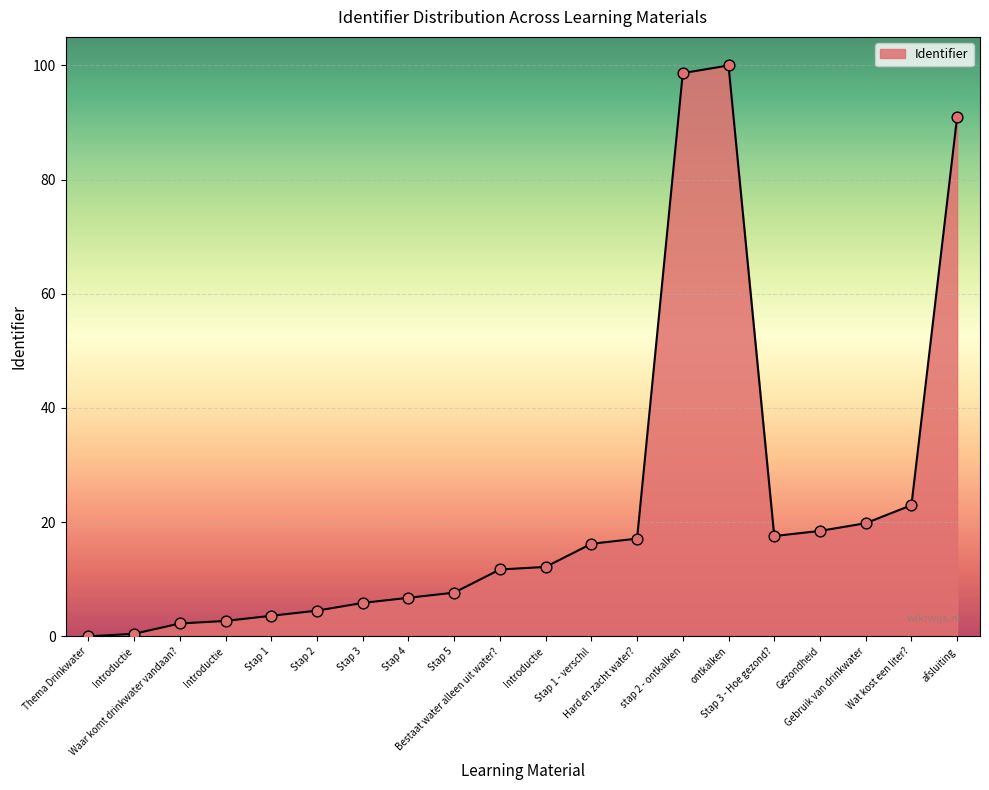

Approximately how many times larger is the value at Wat kost een liter? compared to Hard en zacht water??

1.3